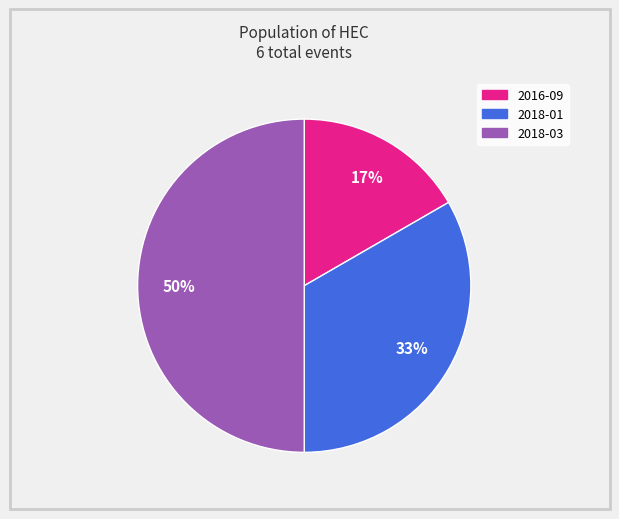

How many segments does this pie chart have?

3